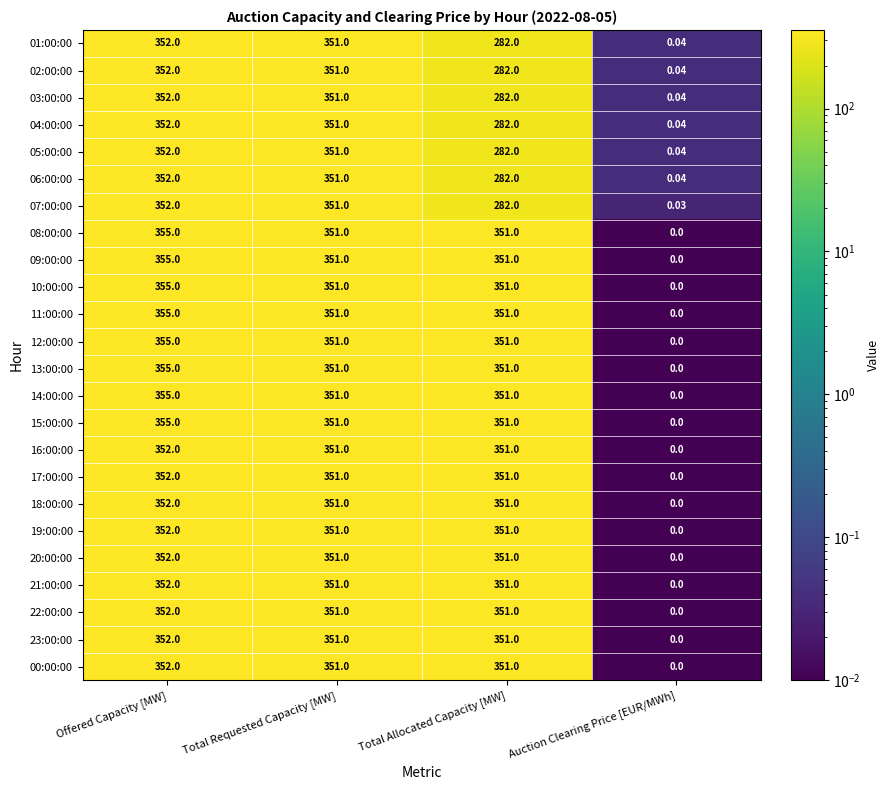

At which category does the chart reach its peak across all series?

Offered Capacity [MW]